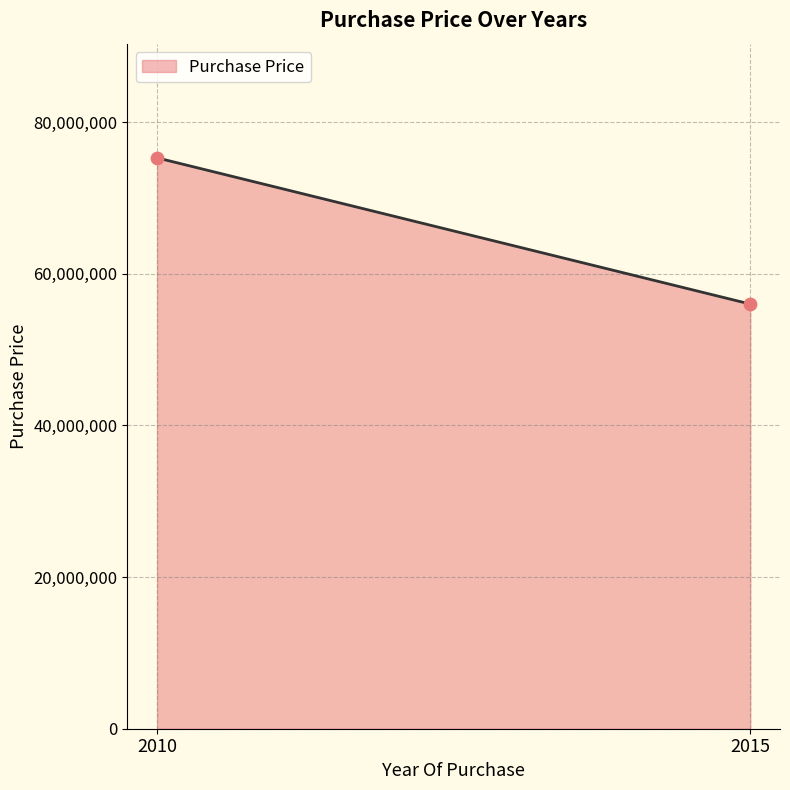

What is the range of Y values (max minus min)?

19287600